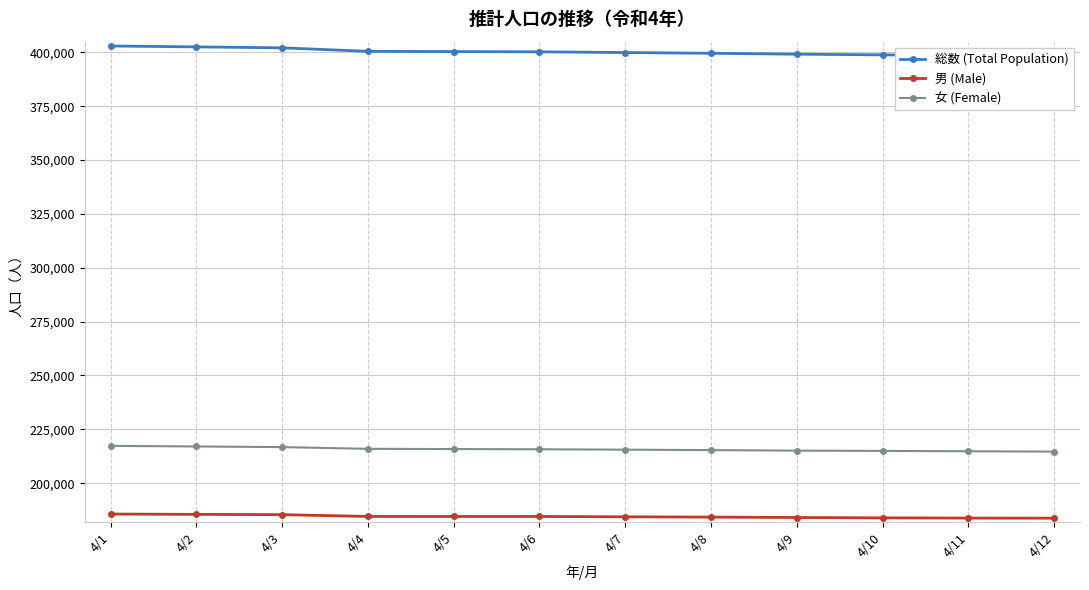

Reading left to right, list all the values displayed in this chart.

総数 (Total Population): 4/1=402960	4/2=402534	4/3=402095	4/4=400472	4/5=400357	4/6=400243	4/7=399913	4/8=399571	4/9=399142	4/10=398836	4/11=398596	4/12=398357
男 (Male): 4/1=185653	4/2=185505	4/3=185364	4/4=184537	4/5=184528	4/6=184525	4/7=184372	4/8=184234	4/9=184047	4/10=183882	4/11=183784	4/12=183730
女 (Female): 4/1=217307	4/2=217029	4/3=216731	4/4=215935	4/5=215829	4/6=215718	4/7=215541	4/8=215337	4/9=215095	4/10=214954	4/11=214812	4/12=214627